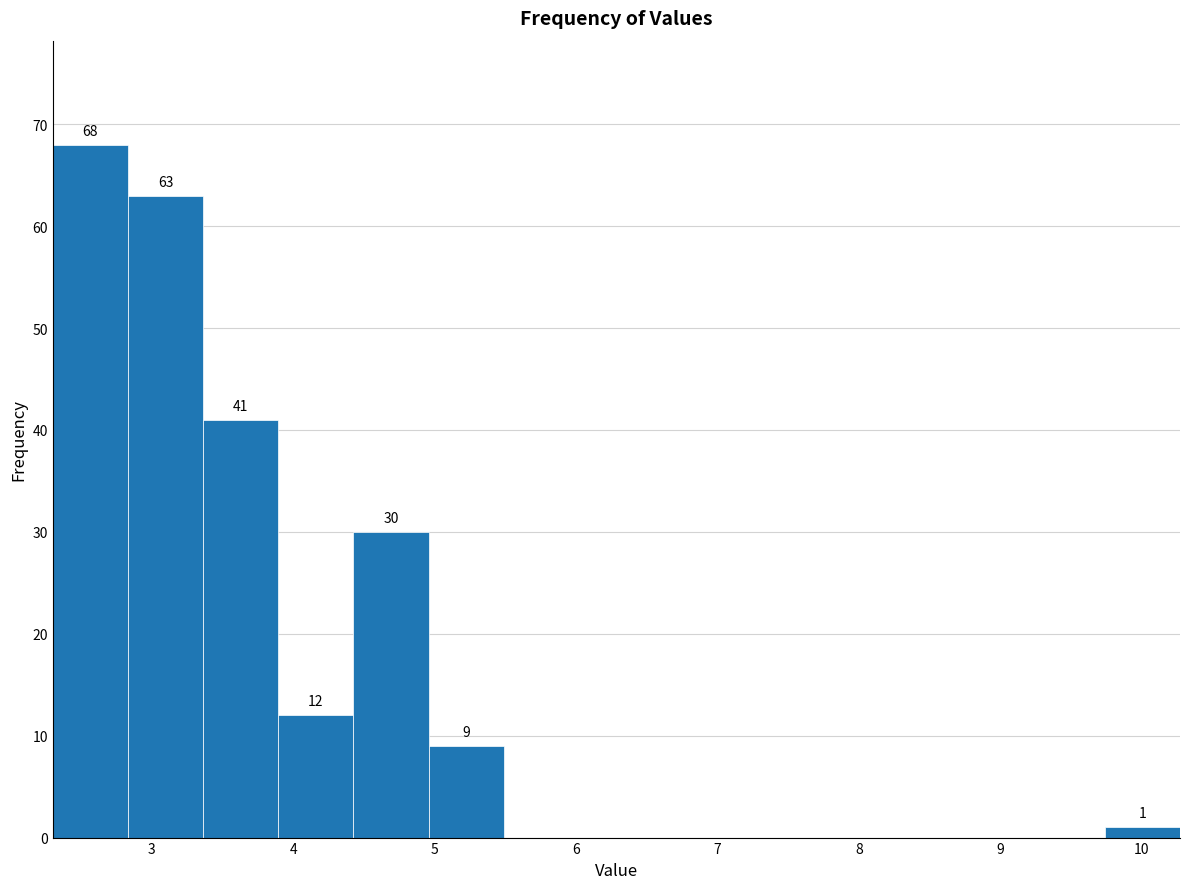

Which range on the x-axis has the tallest bar?

2.3 to 2.8